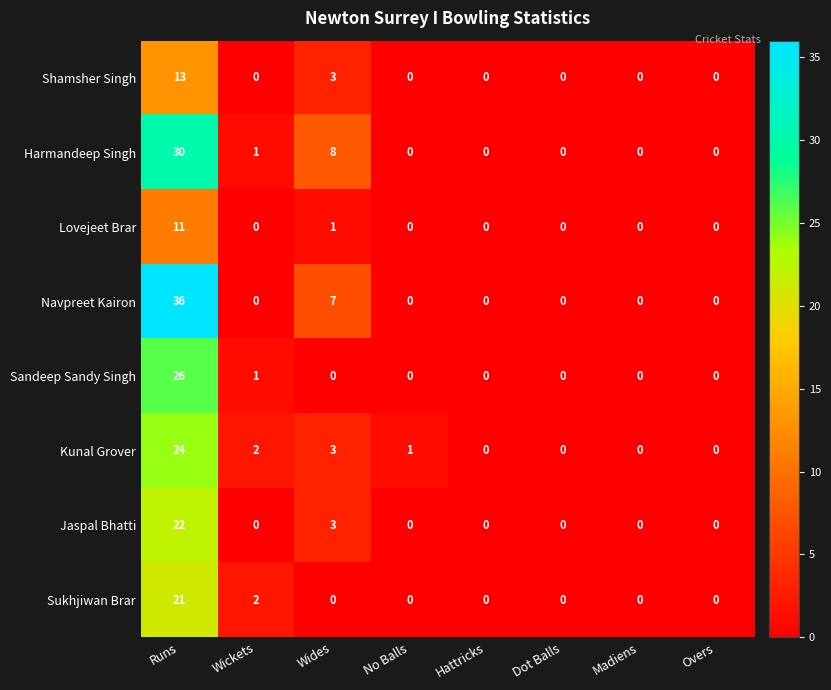

The Sukhjiwan Brar series shows 11 at Dot Balls. True or false?

False